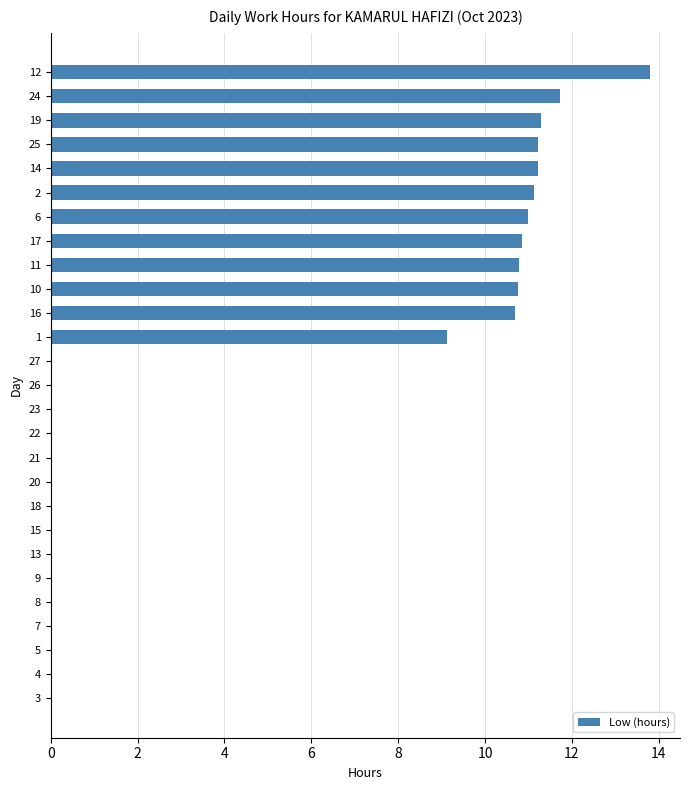

Which label corresponds to the largest value in the chart?

12